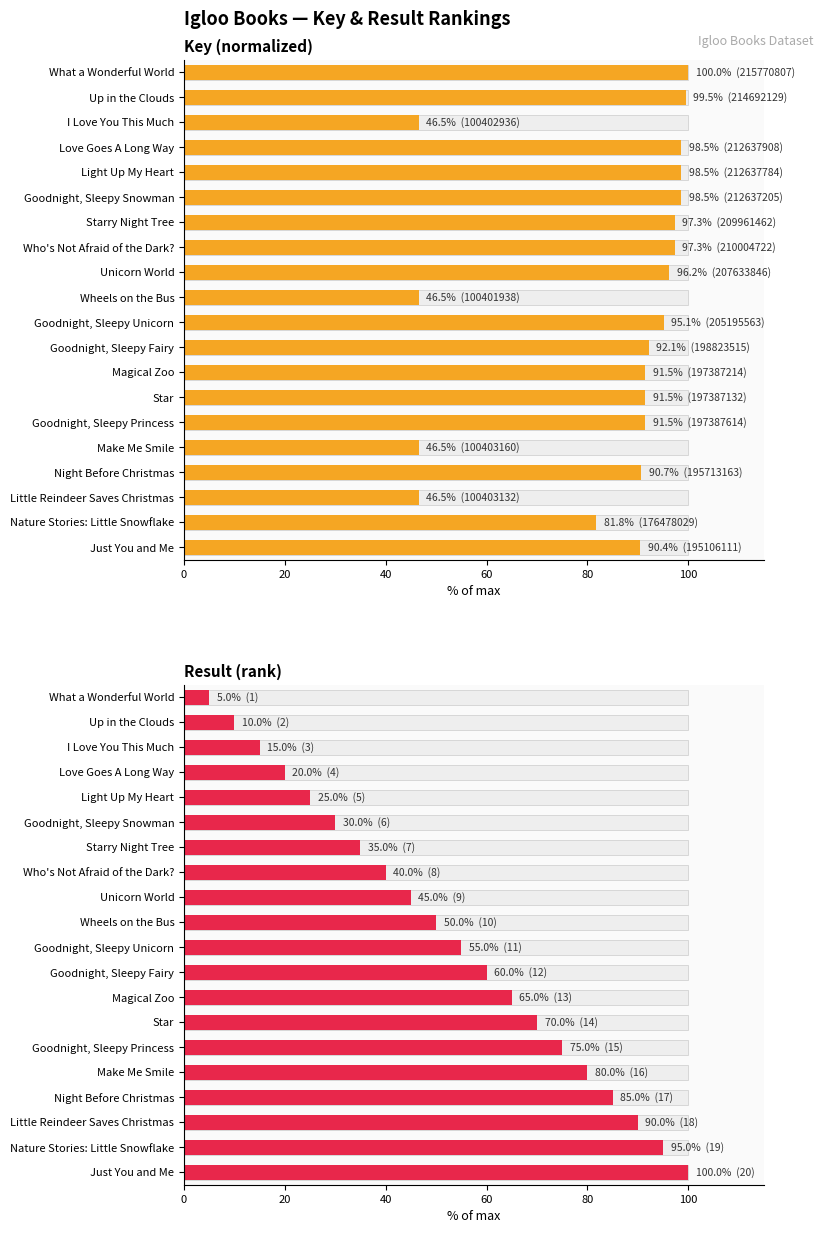

How many series are shown in this chart?

2